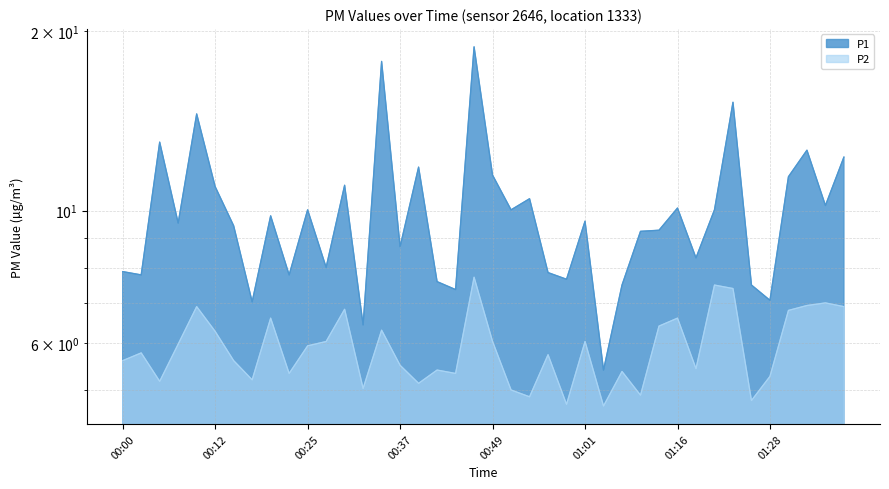

List the series in order of their overall mean, highest first.

P1, P2